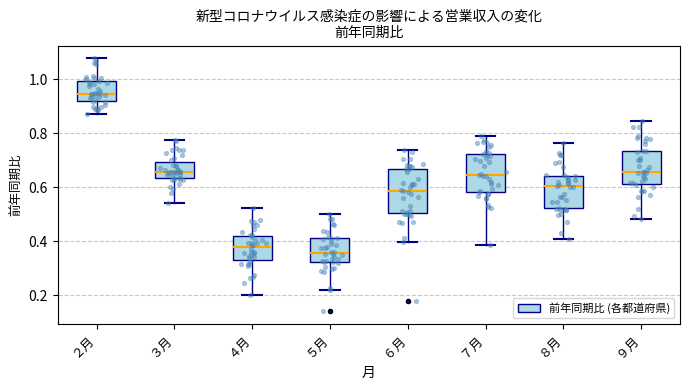

Which box is the tallest, from its lower edge to its upper edge?

６月